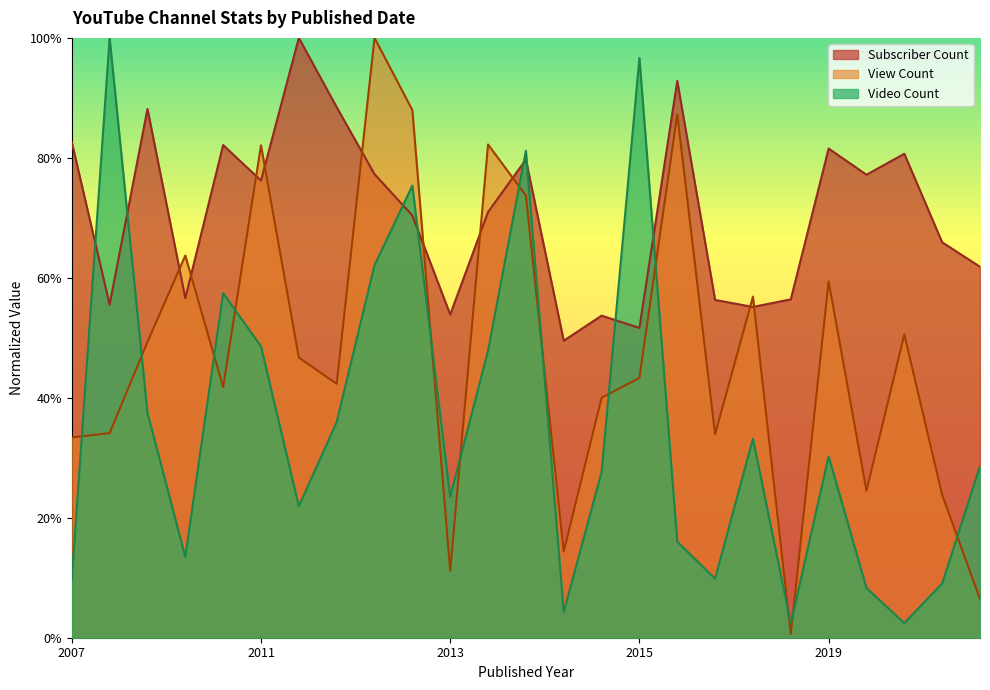

Does the chart display data point markers on the line(s)?

No